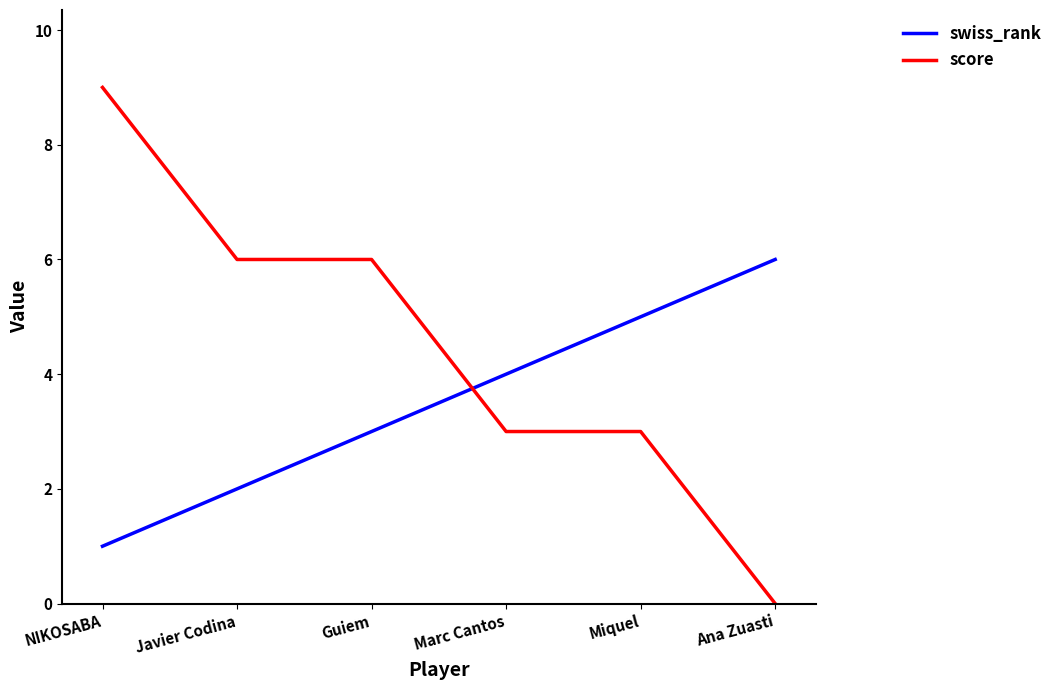

What is the maximum value for score?

9